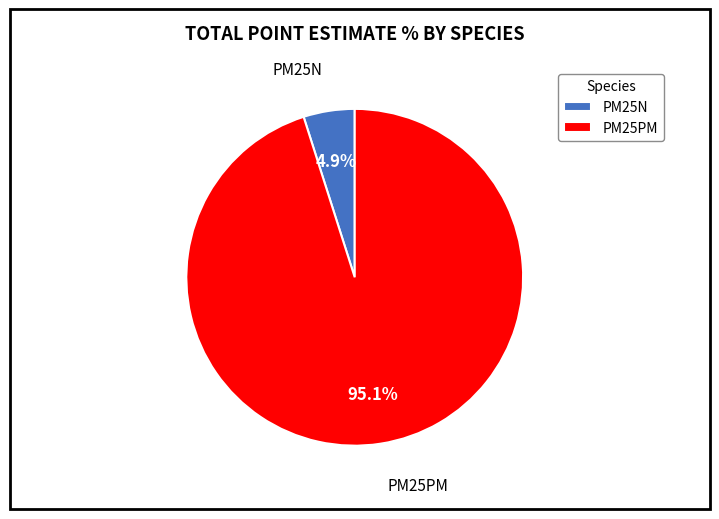

To the nearest percent, what is the difference between the largest and smallest slice percentages?

91%